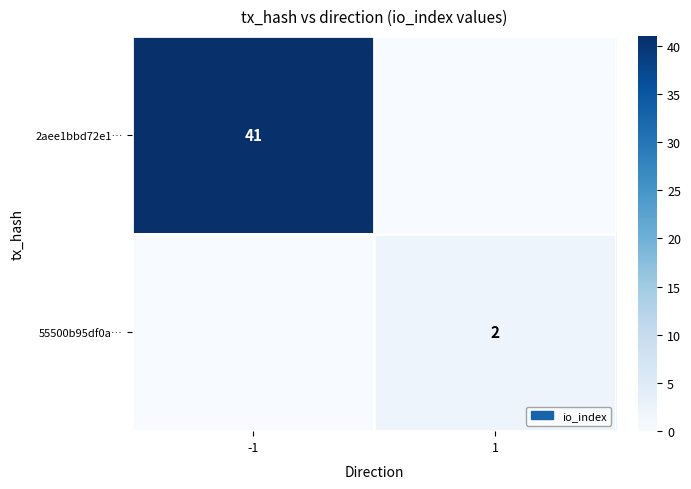

What is the total value across all series at 1?

2